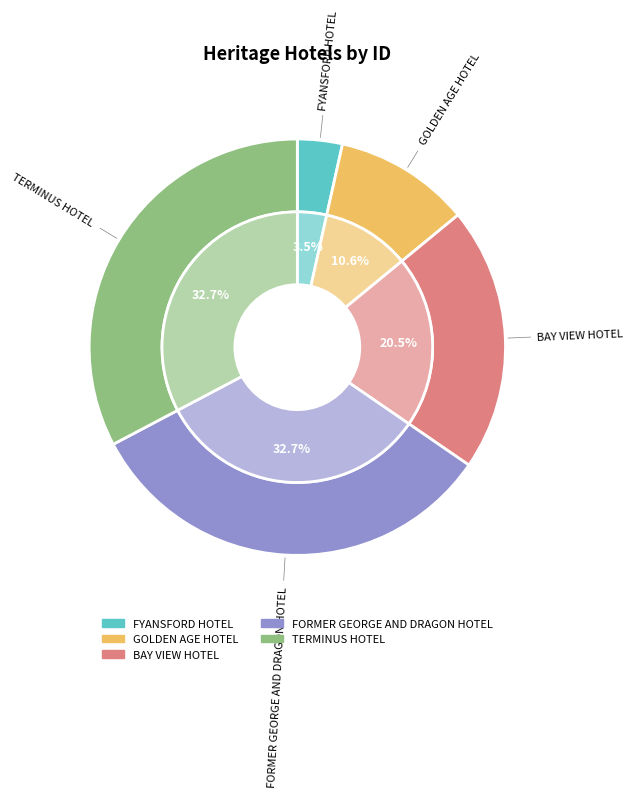

To the nearest percent, what portion does TERMINUS HOTEL represent?

33%